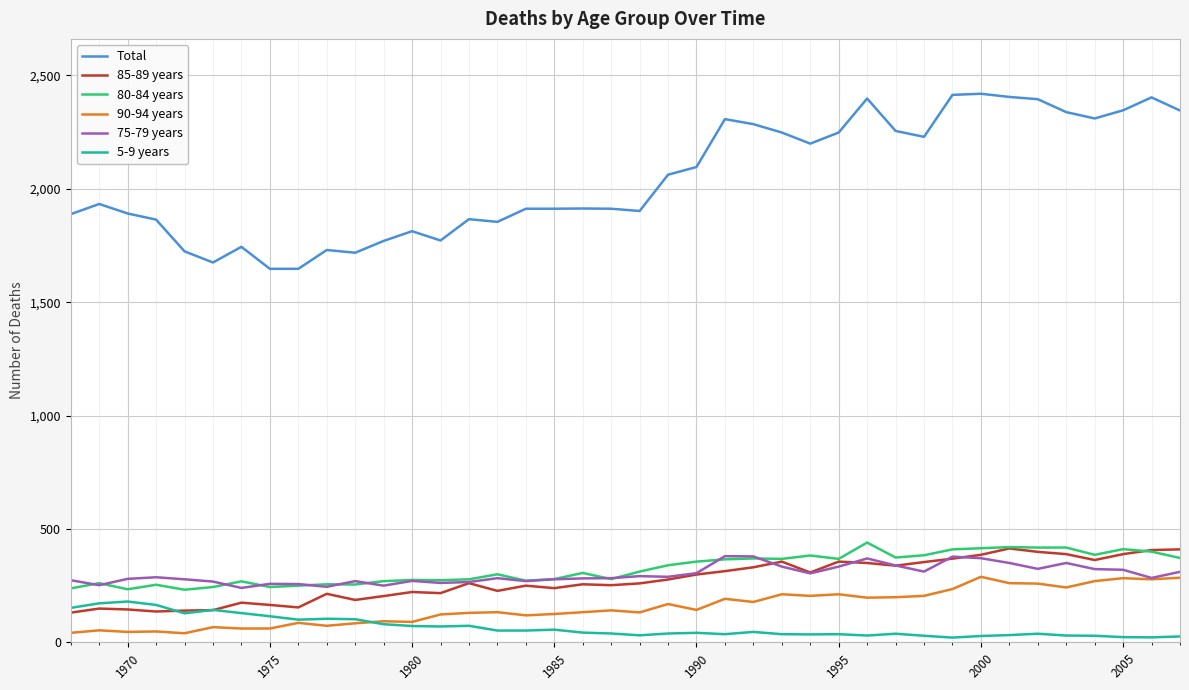

True or false: 5-9 years and 80-84 years cross at least once.

False